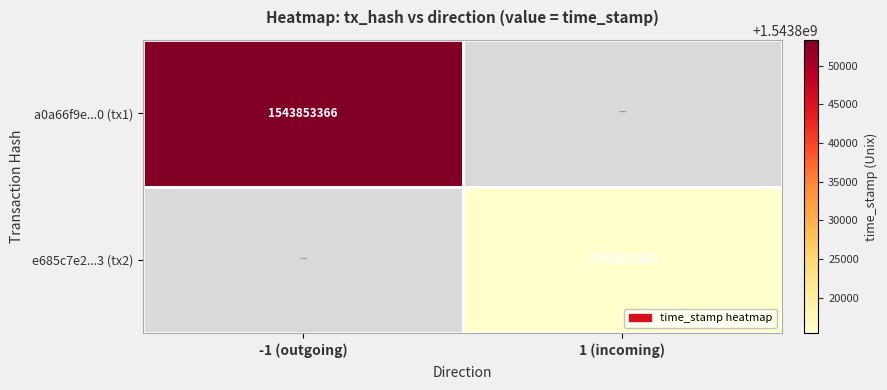

The value of a0a66f9e...0 (tx1) at -1 (outgoing) is 2195165569. True or false?

False